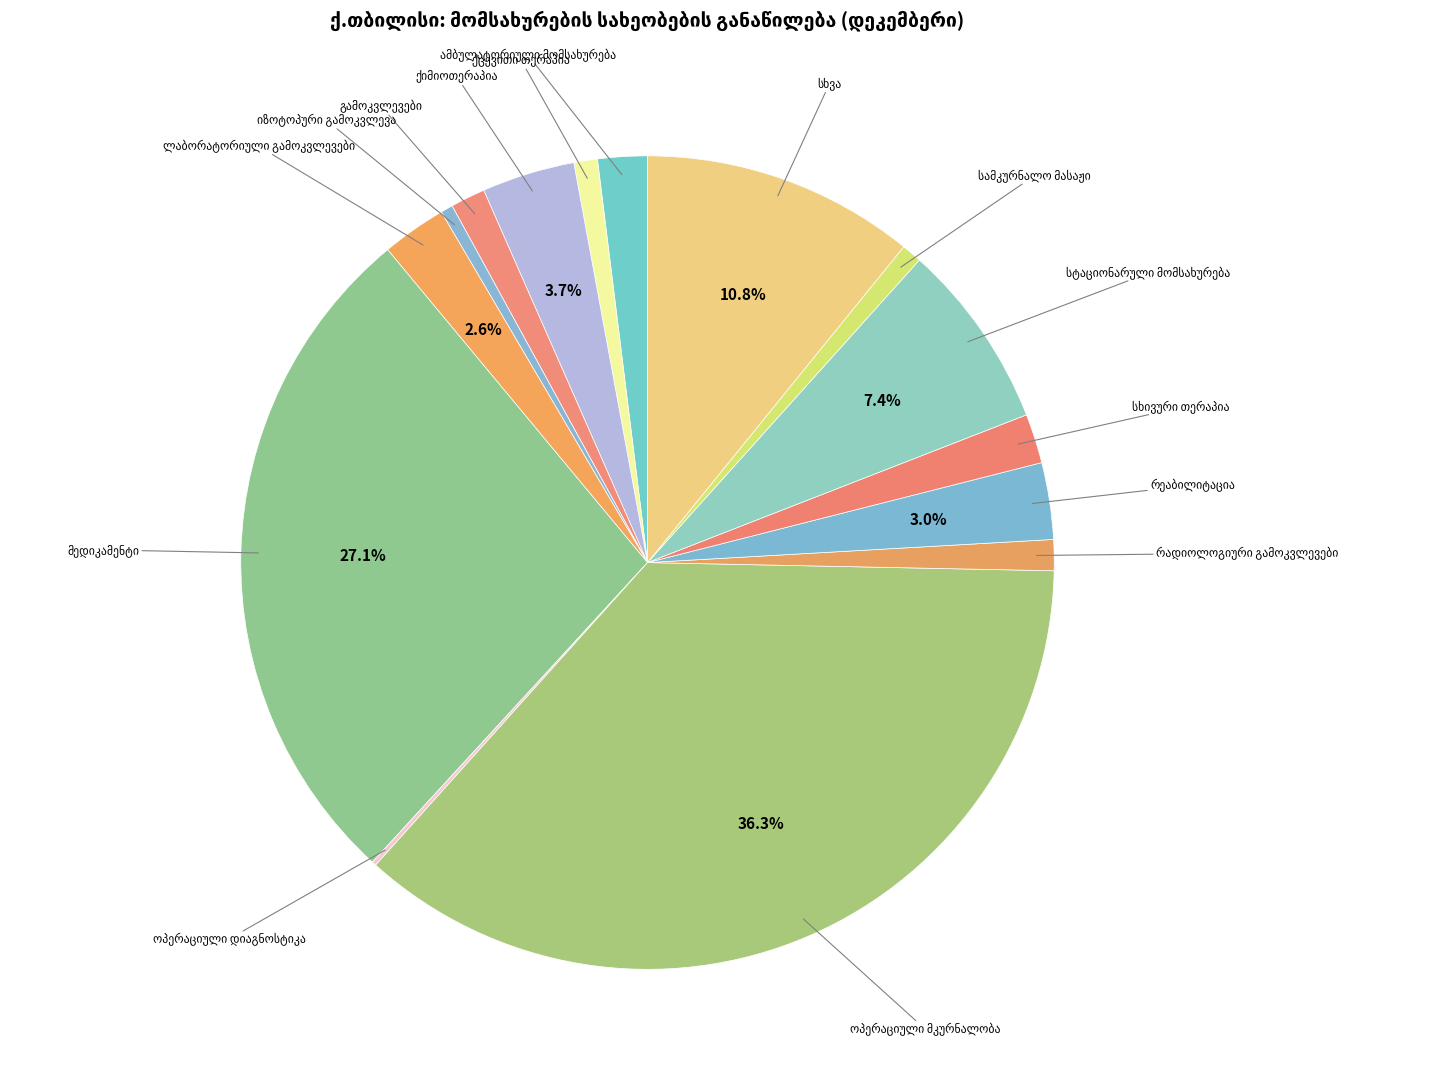

True or false: ოპერაციული მკურნალობა accounts for 36% of the total.

True